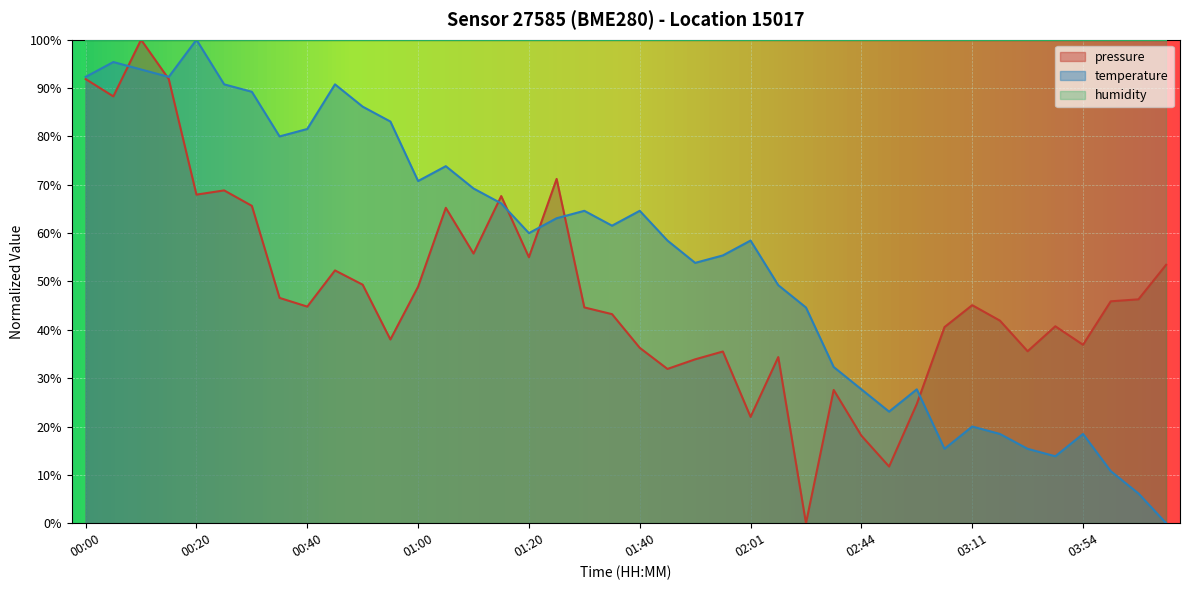

What is the difference between the maximum and second lowest values in the pressure series?

88.3